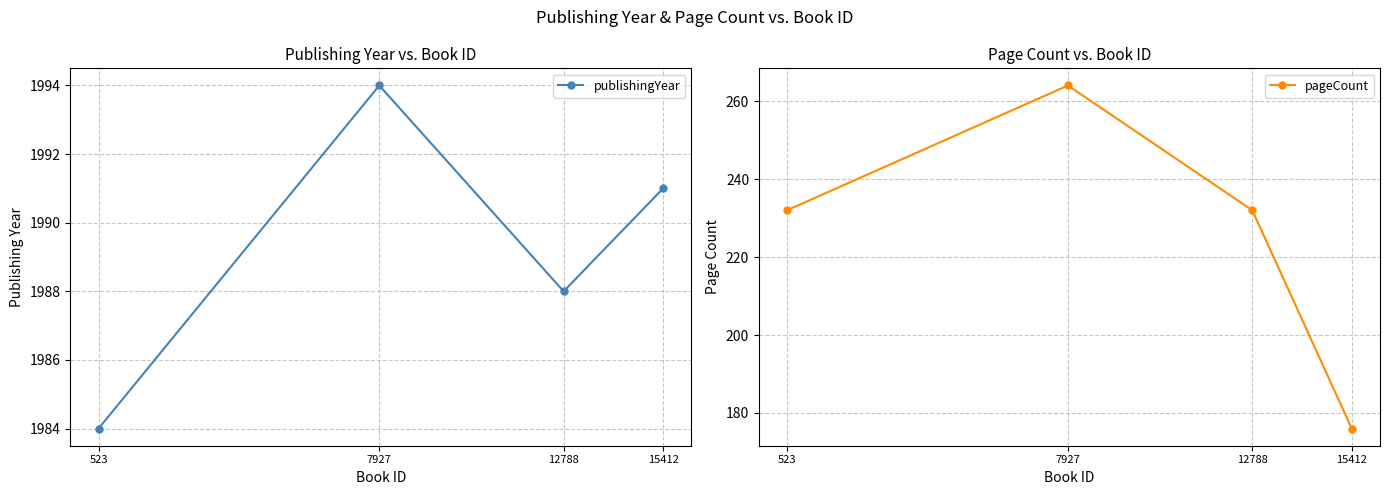

True or false: publishingYear has a value of 1994 at 7927.

True